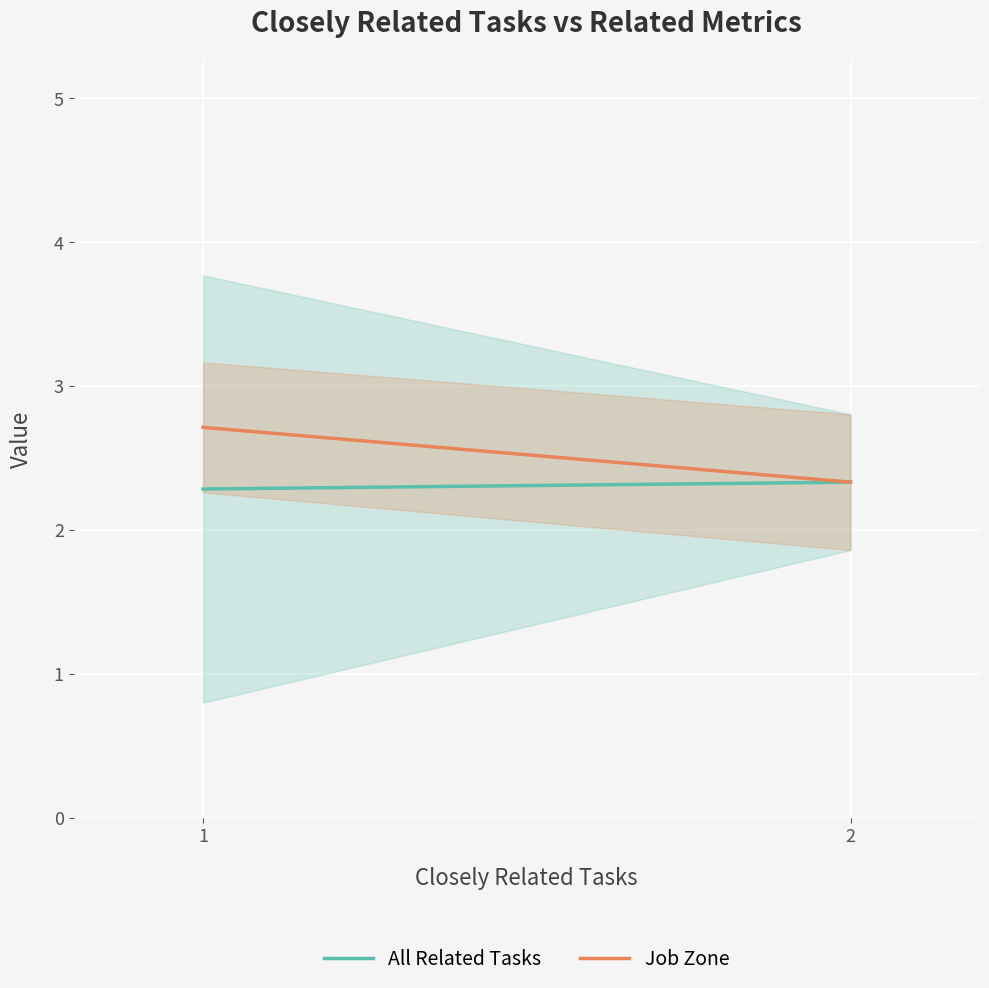

The All Related Tasks series shows 2.3 at 2. True or false?

True